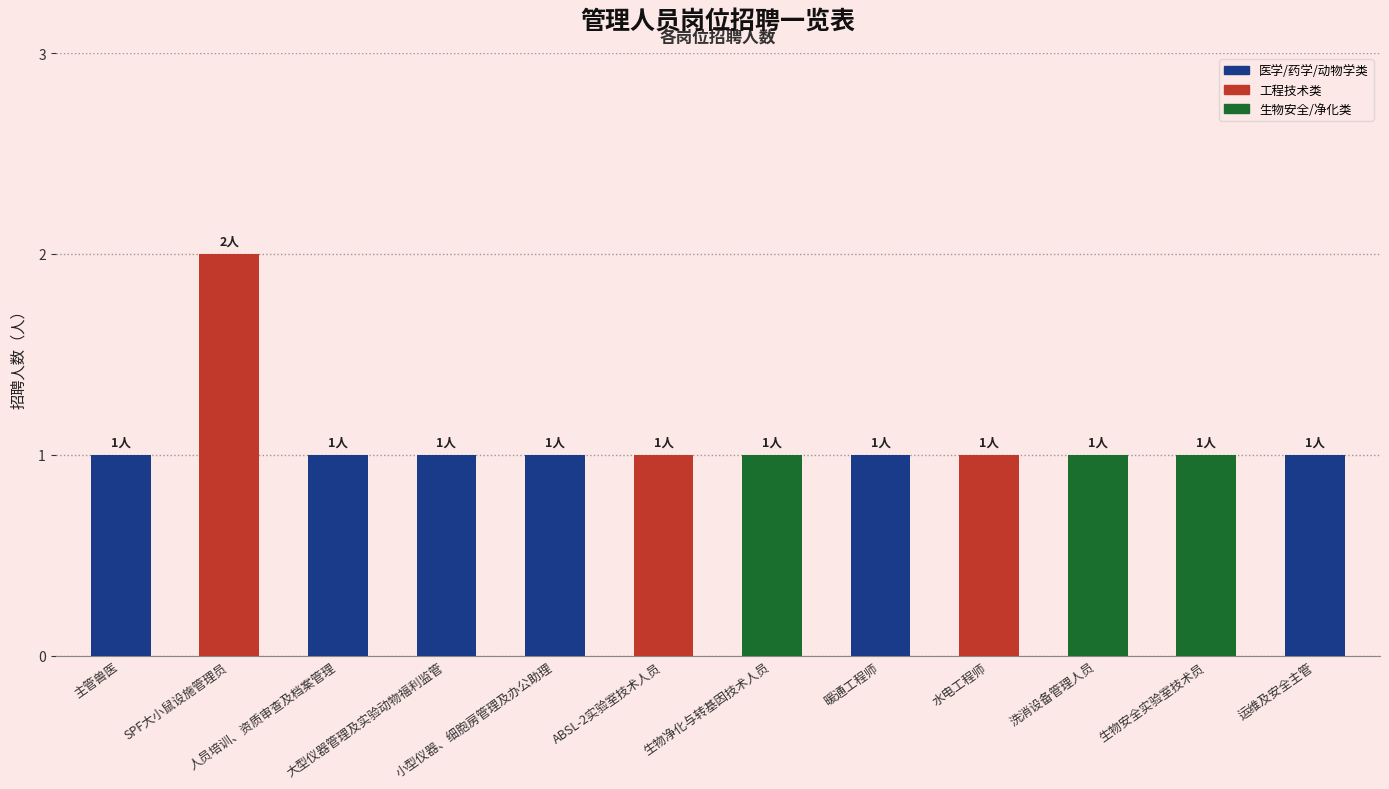

What is the value of the 3rd bar from the left?

1